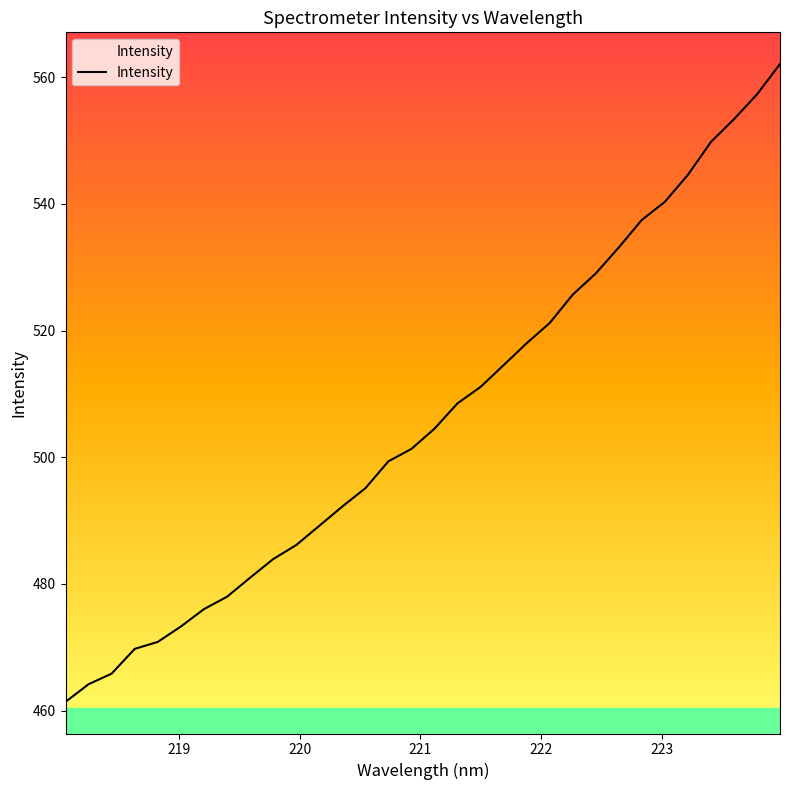

What is the greatest value displayed?

562.1